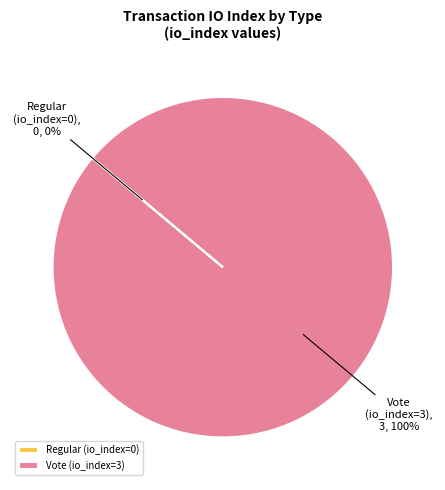

True or false: Vote (io_index=3) accounts for 89% of the total.

False